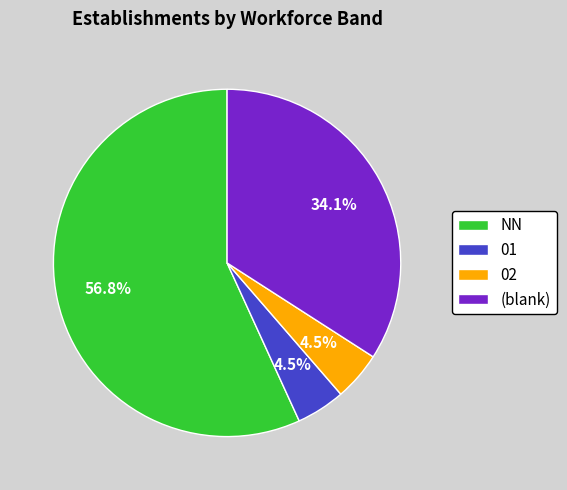

Which slice is the largest?

NN